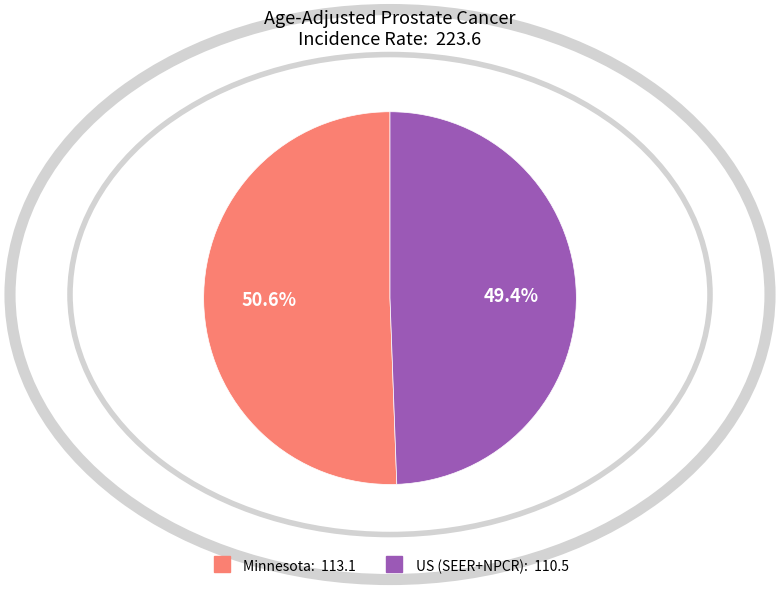

Between US (SEER+NPCR) and Minnesota, which is larger?

Minnesota